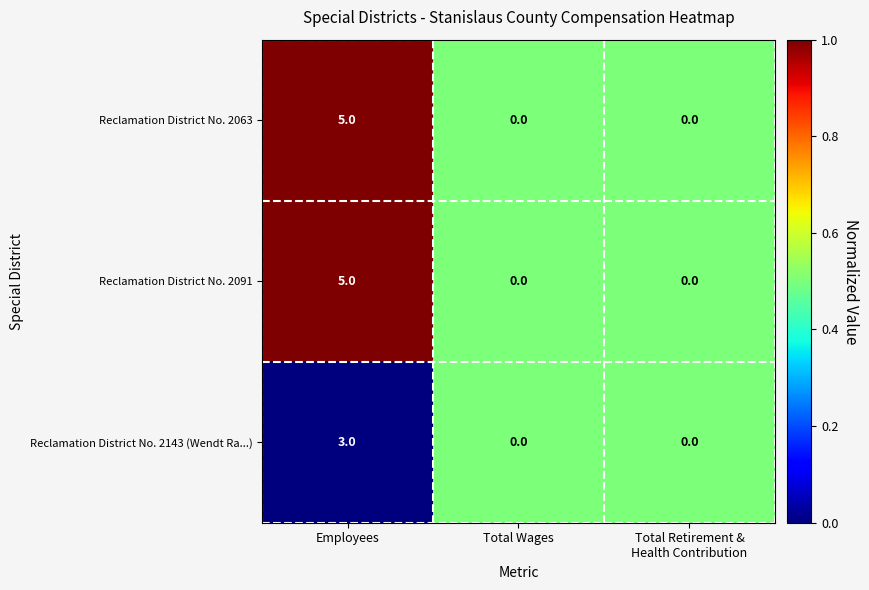

Reading left to right, list all the values displayed in this chart.

Reclamation District No. 2063: 5	0	0
Reclamation District No. 2091: 5	0	0
Reclamation District No. 2143 (Wendt Ra...): 3	0	0